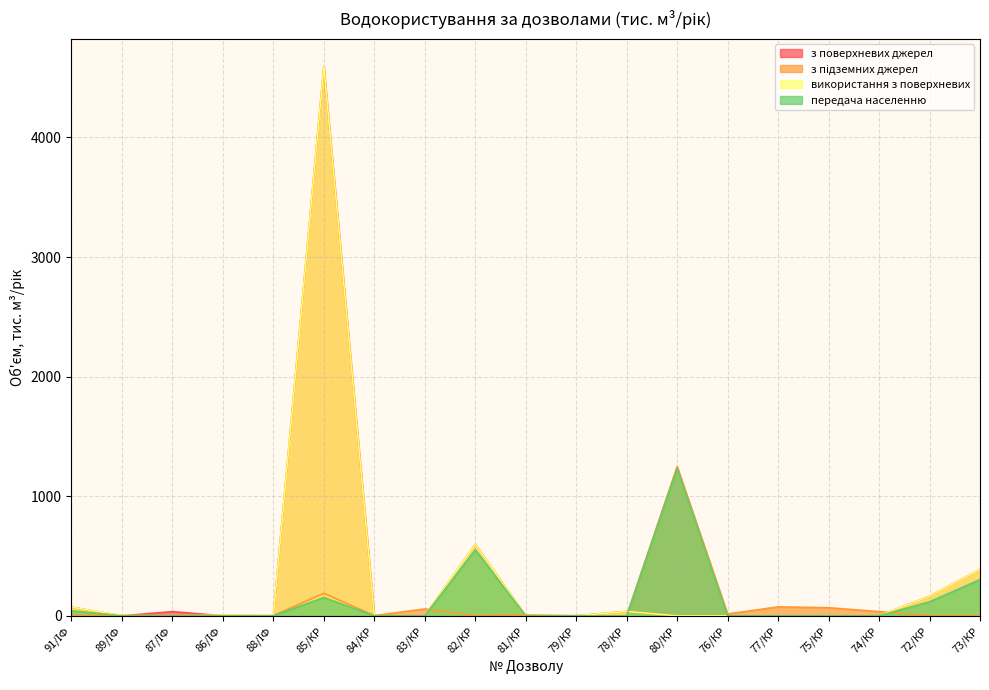

True or false: використання з поверхневих and передача населенню cross at least once.

True